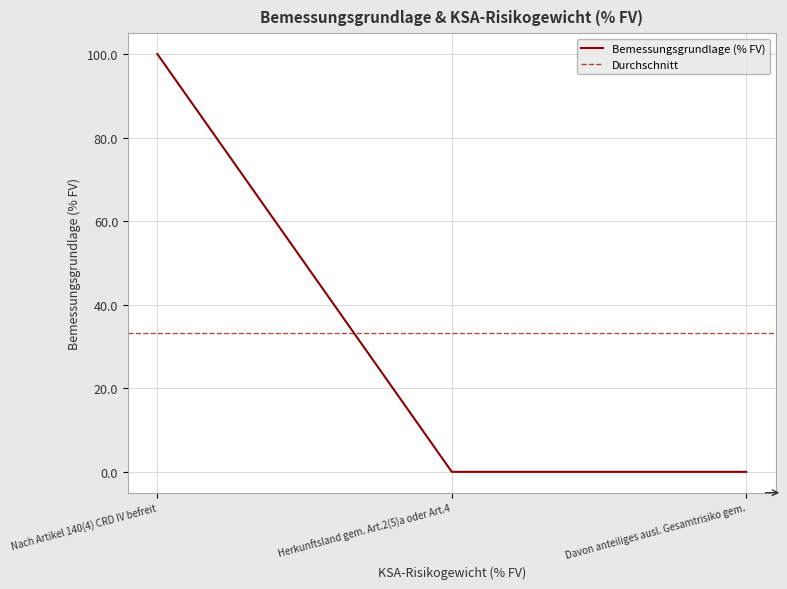

The value at Herkunftsland gem. Art.2(5)a oder Art.4 is -52.9. True or false?

False